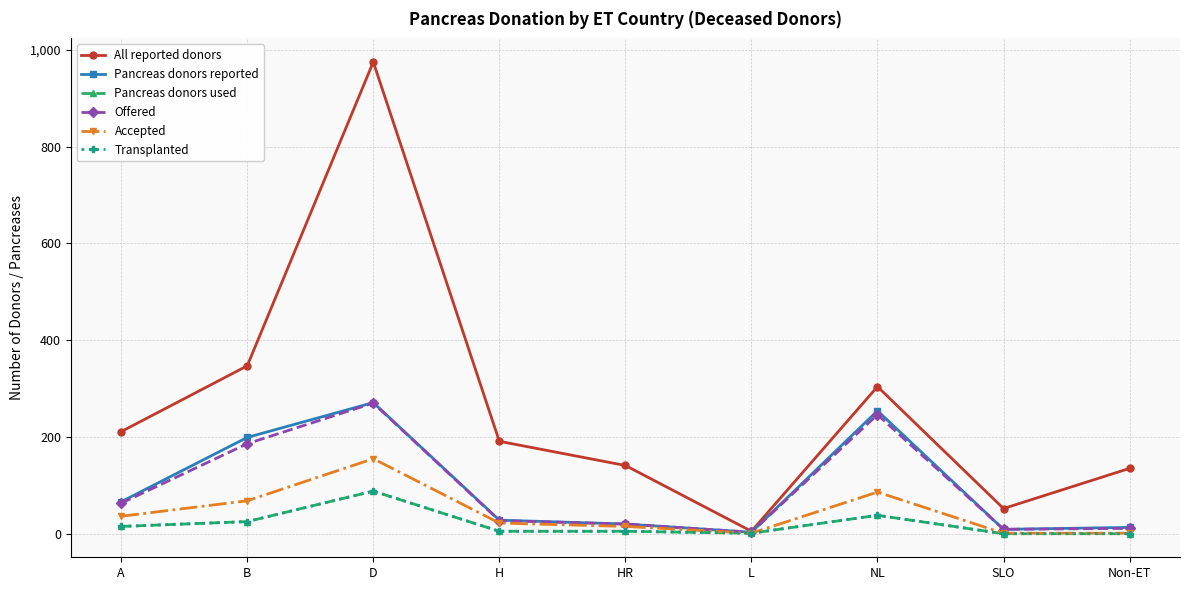

What is the difference between the maximum and minimum values in the Transplanted series?

88